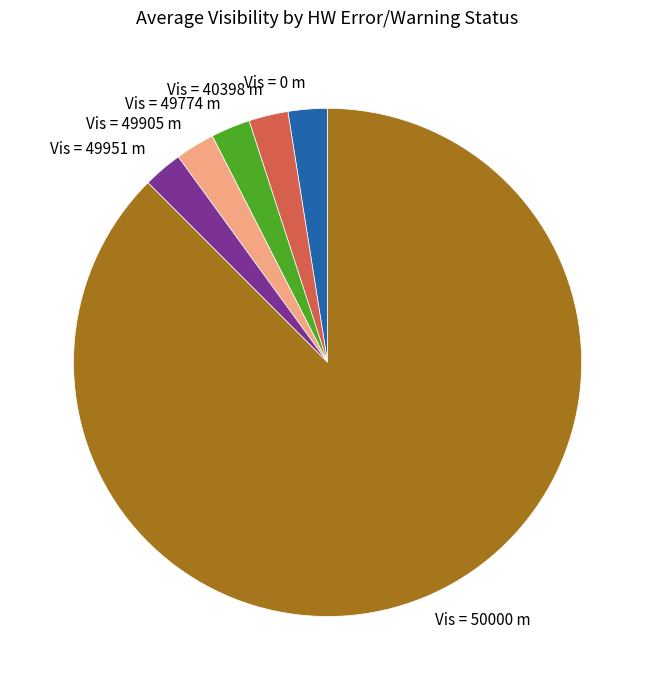

Is there any slice that represents more than half of the pie?

Yes